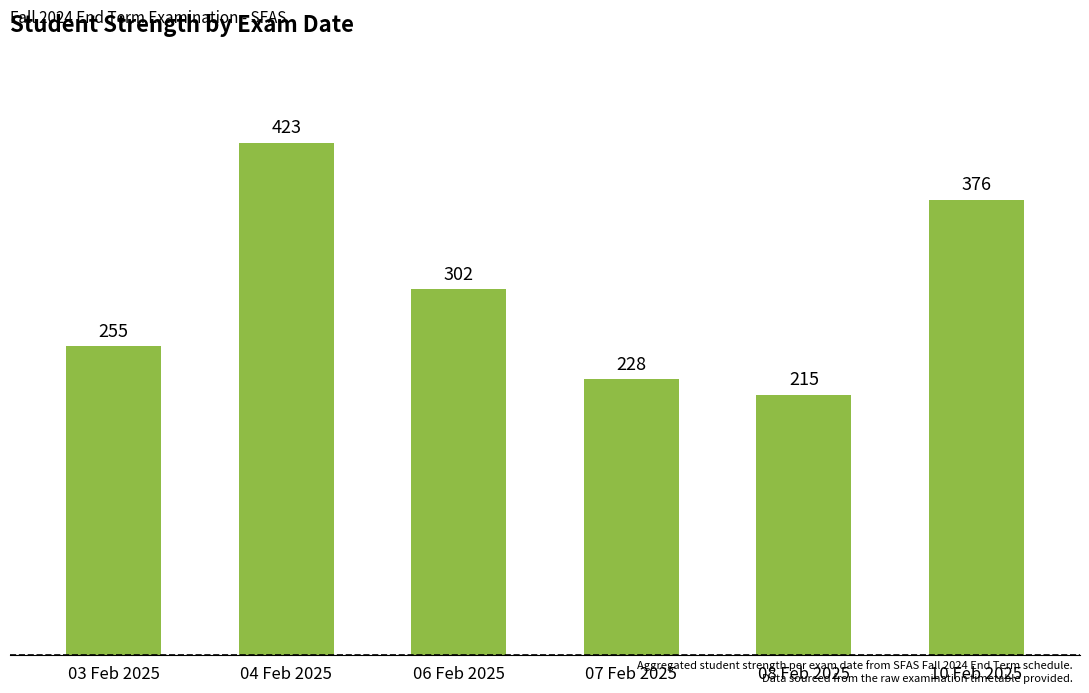

What is the value of the 5th bar from the left?

215